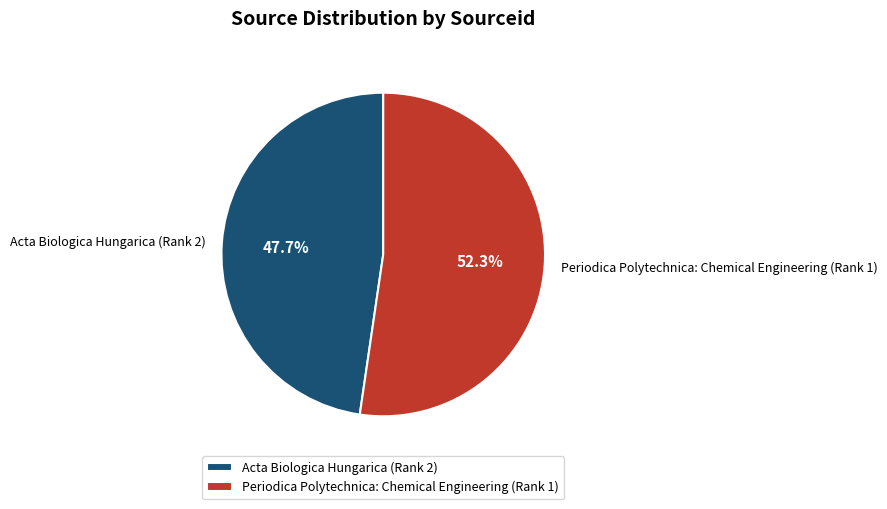

To the nearest percent, what is the difference between the largest and smallest slice percentages?

5%